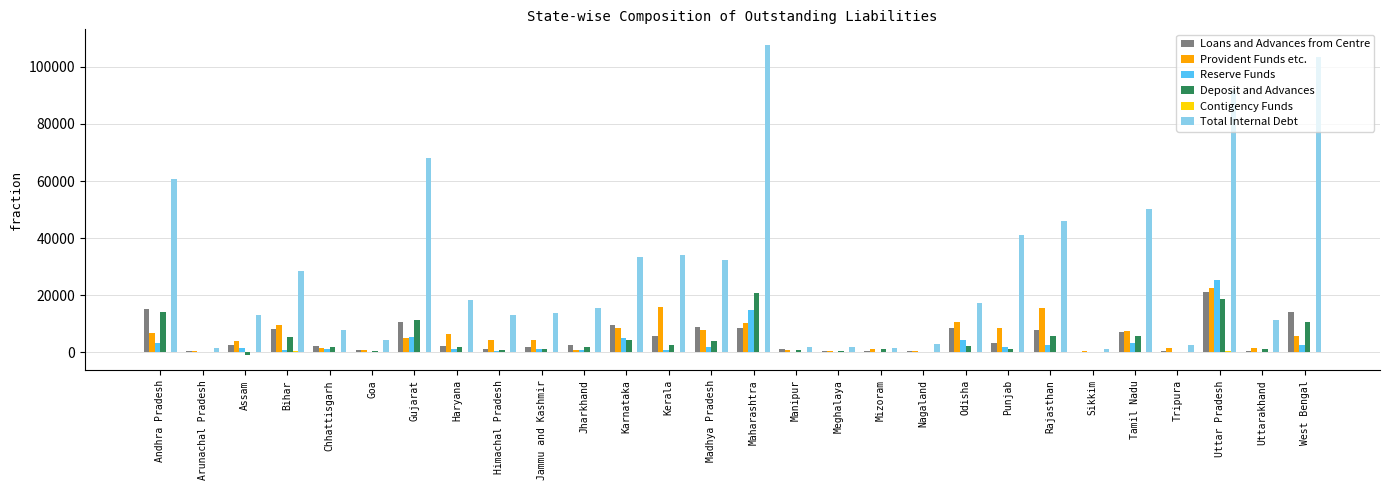

Which series has the largest total across all categories?

Total Internal Debt